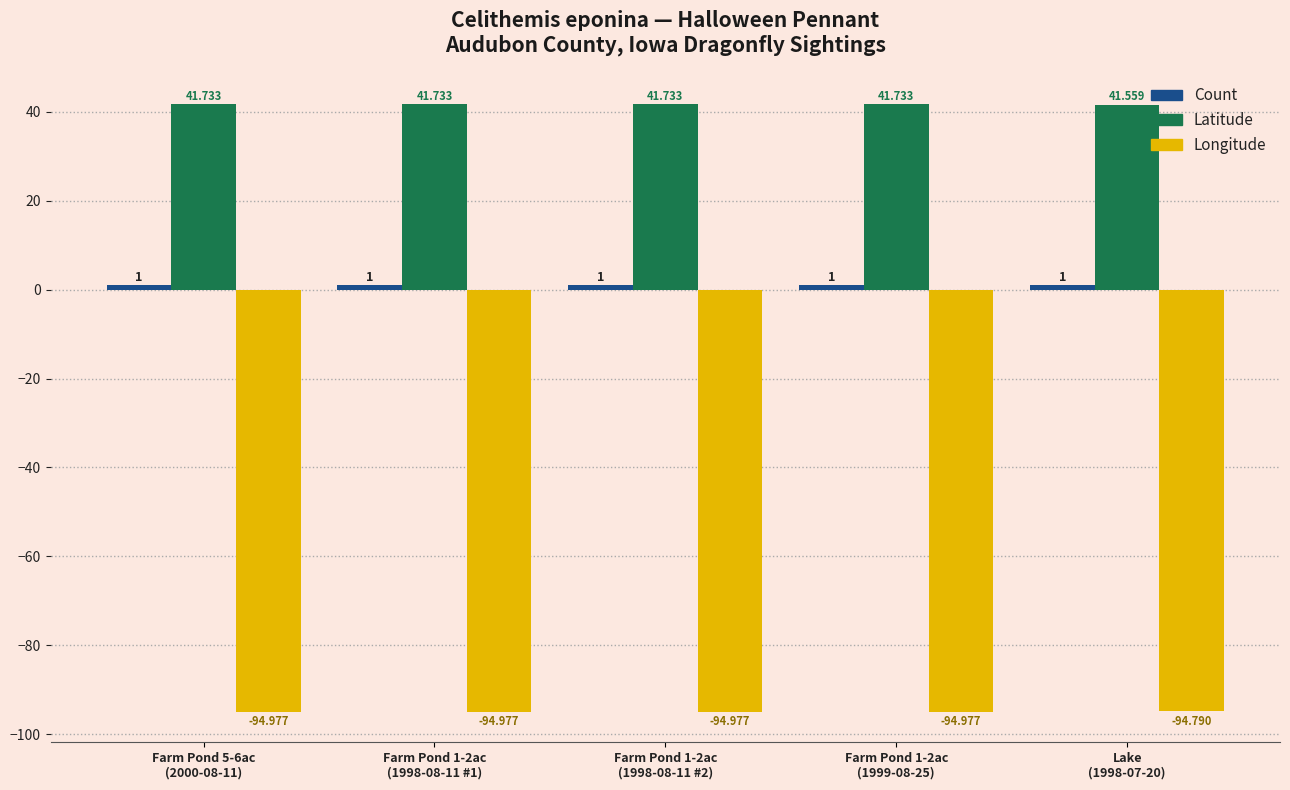

Which series has the largest total across all categories?

Latitude